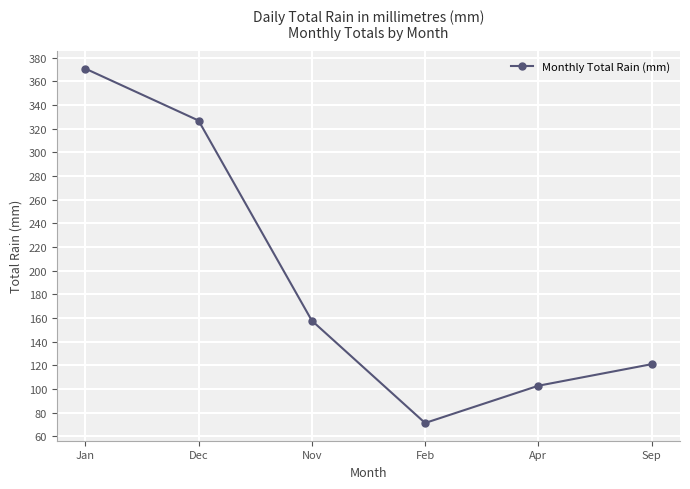

What is the maximum value shown in the chart?

370.8